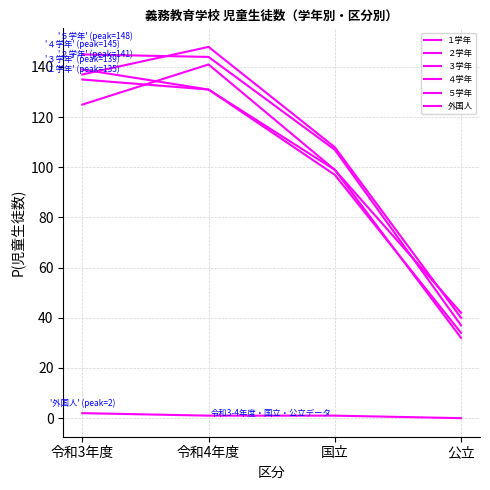

Where does the １学年 series first go above 131?

令和3年度